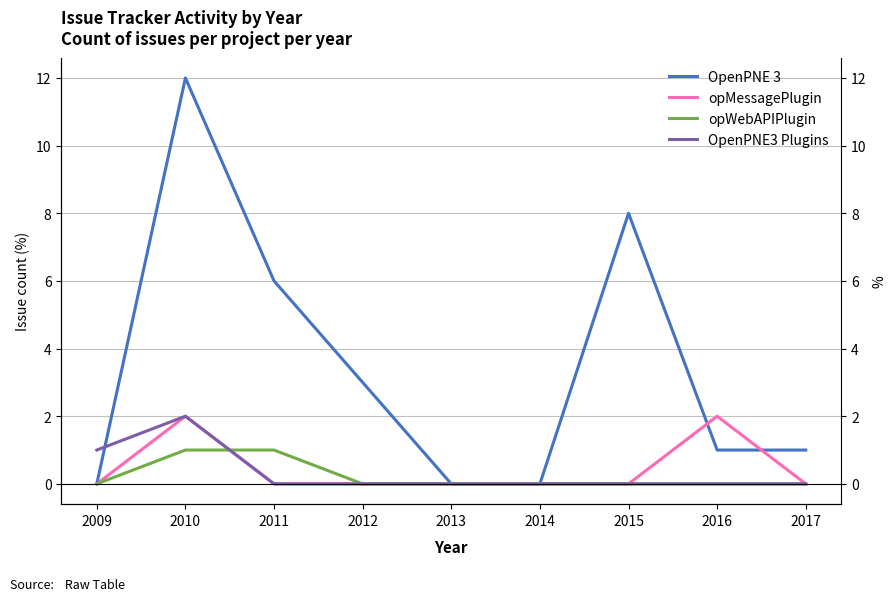

True or false: OpenPNE3 Plugins and opWebAPIPlugin intersect in this chart.

True